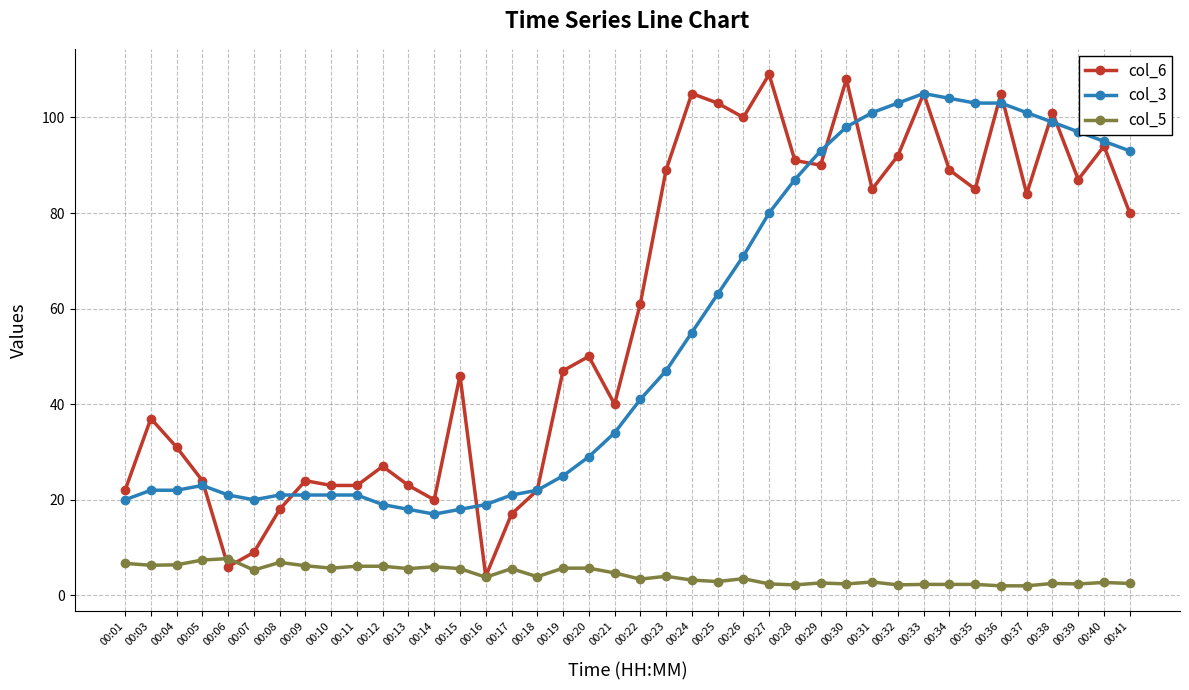

What is the spread (max minus min) of values at 00:20?

44.3